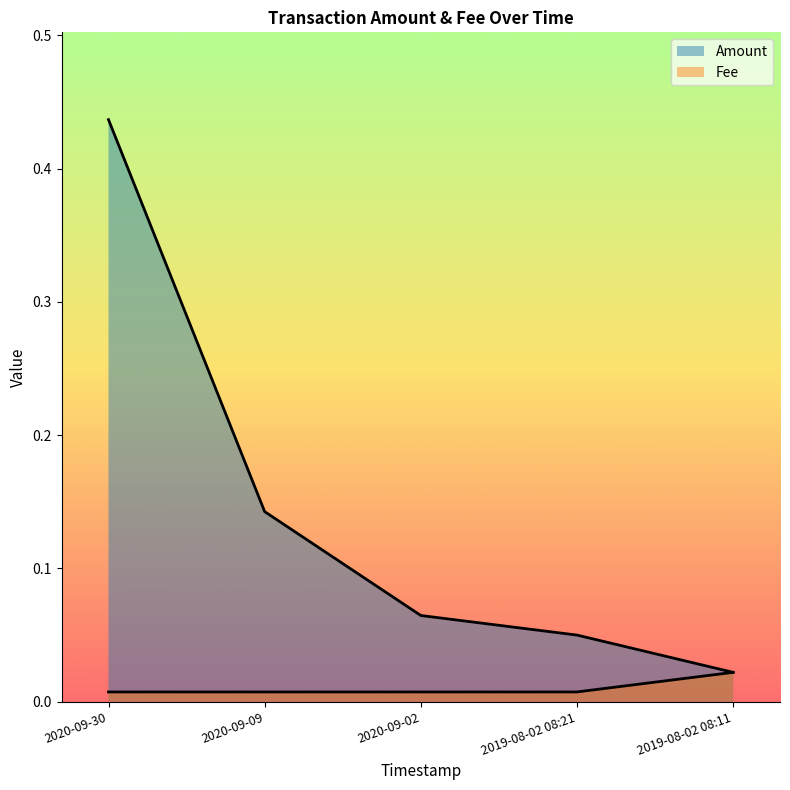

The value of Amount at 2020-09-09 is 0.1. True or false?

True